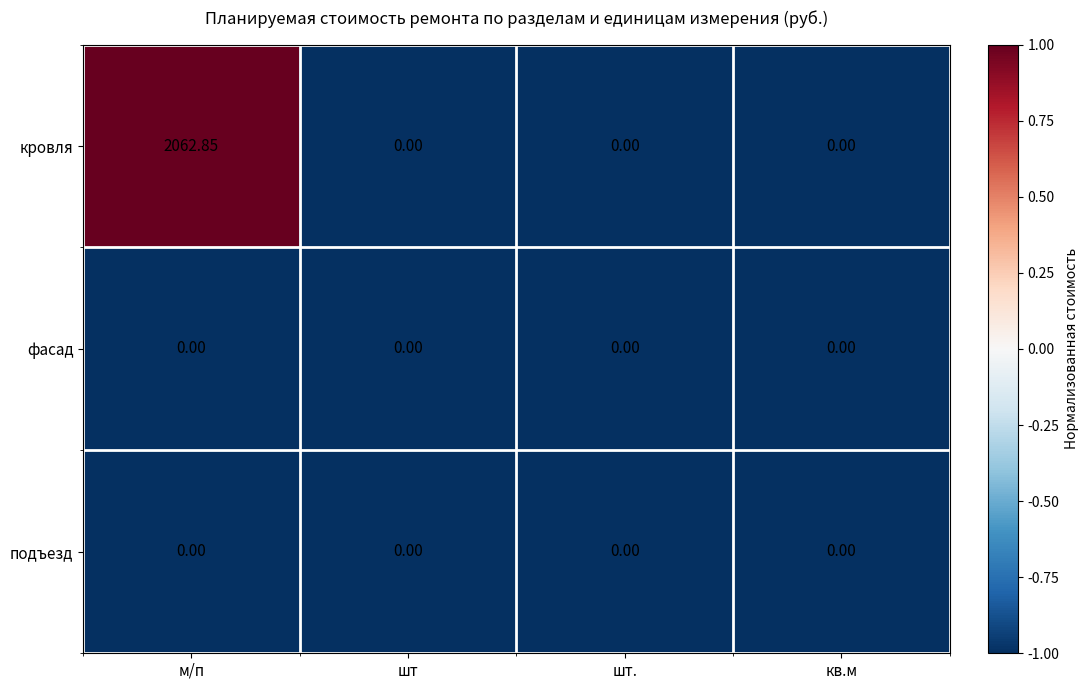

Which series has the largest range (max minus min)?

кровля